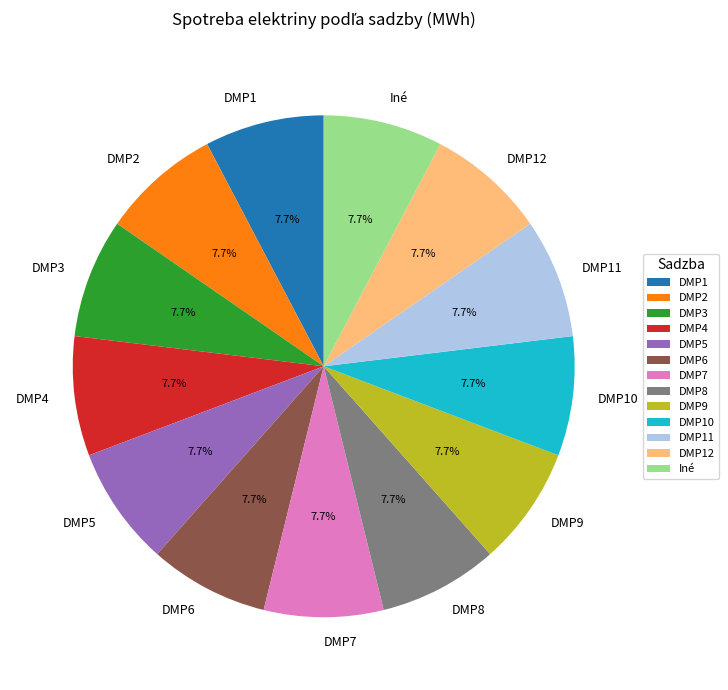

What is the ratio of the value at DMP6 to the value at DMP11?

1.0